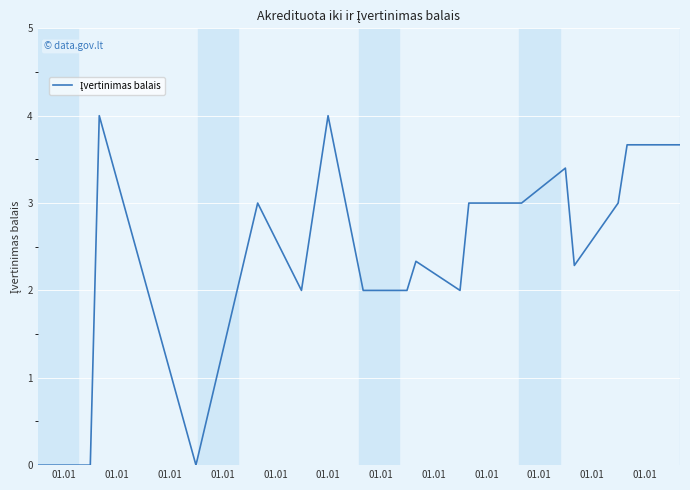

How many values are below 3?

10